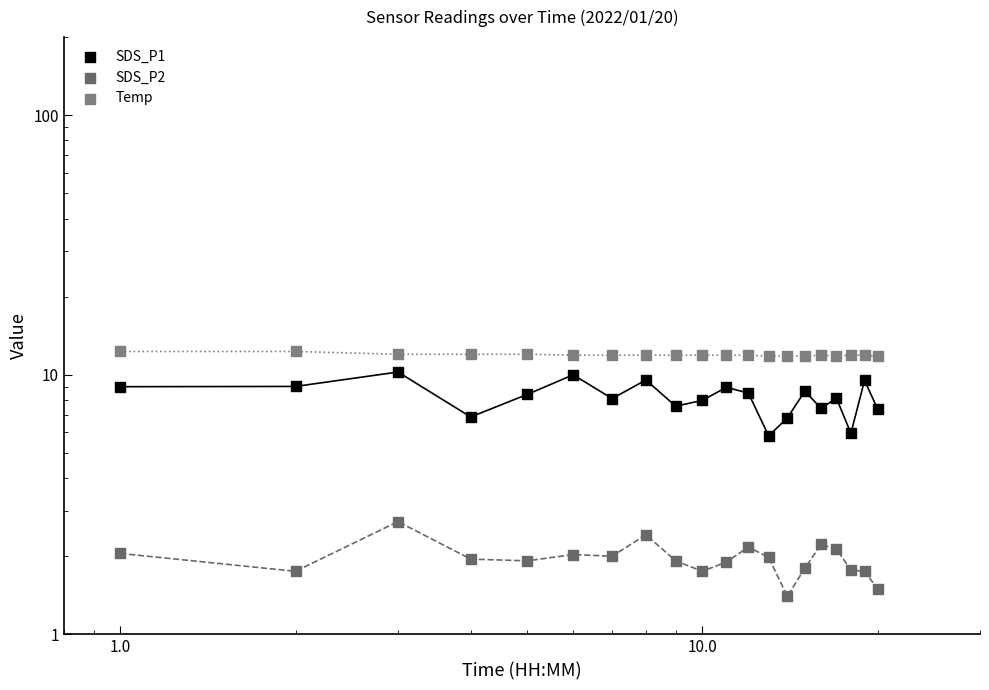

Which series has the largest Y range (max minus min)?

SDS_P1